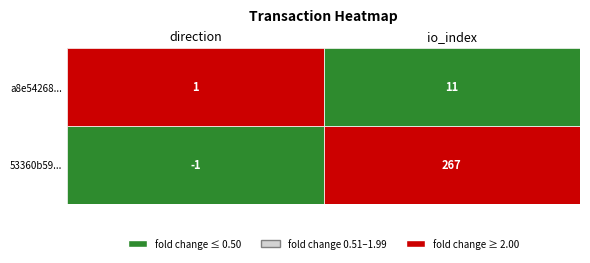

Which series has the largest range (max minus min)?

53360b59f0bb9529fedefb9946a6b5ef4bf1d61